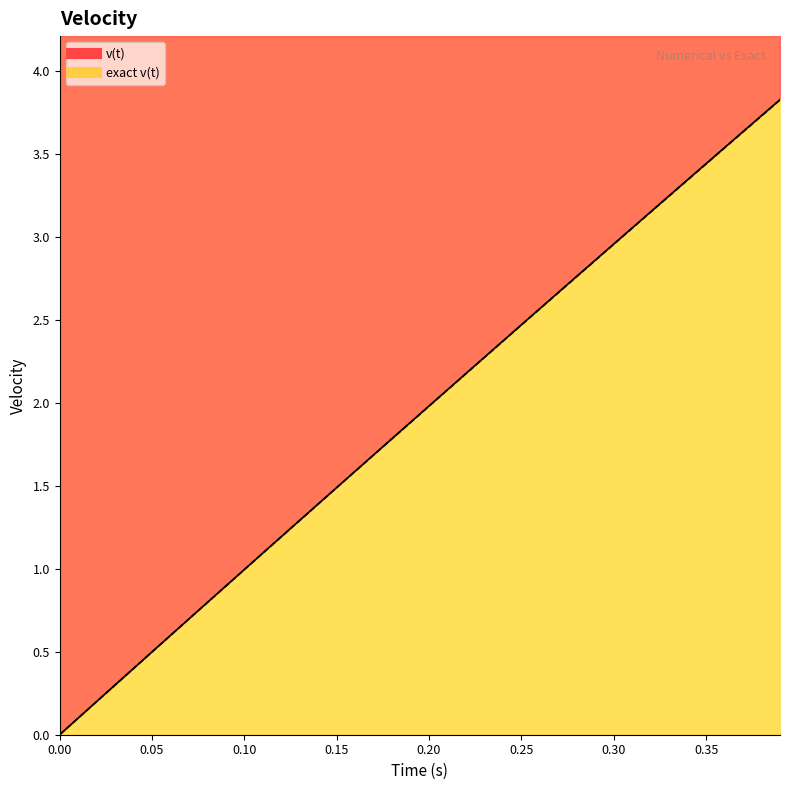

What is the sum of the v(t) values at 0.39 and 0.22?

6.0